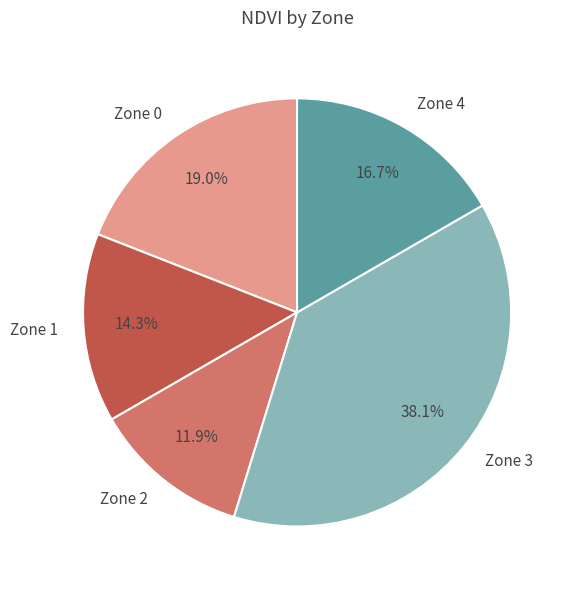

To the nearest percent, what percentage of the pie is Zone 0?

19%